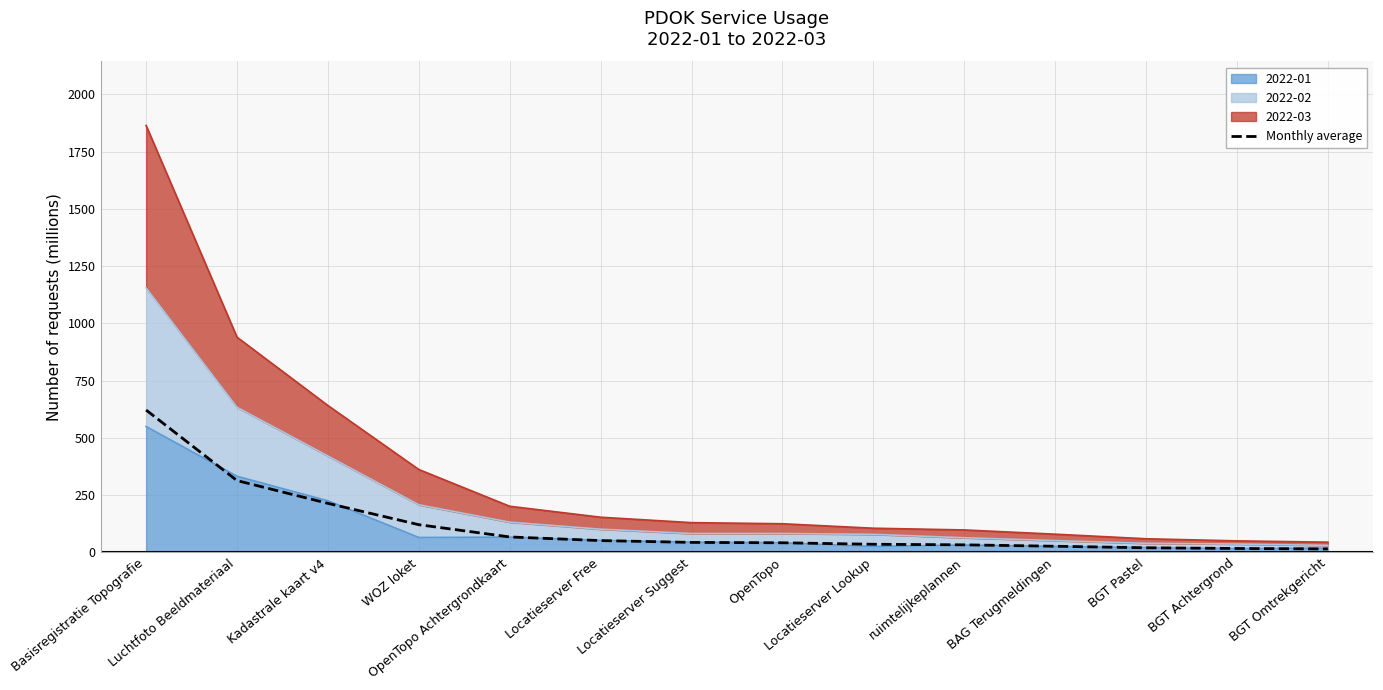

What is the smallest value displayed?

14.7